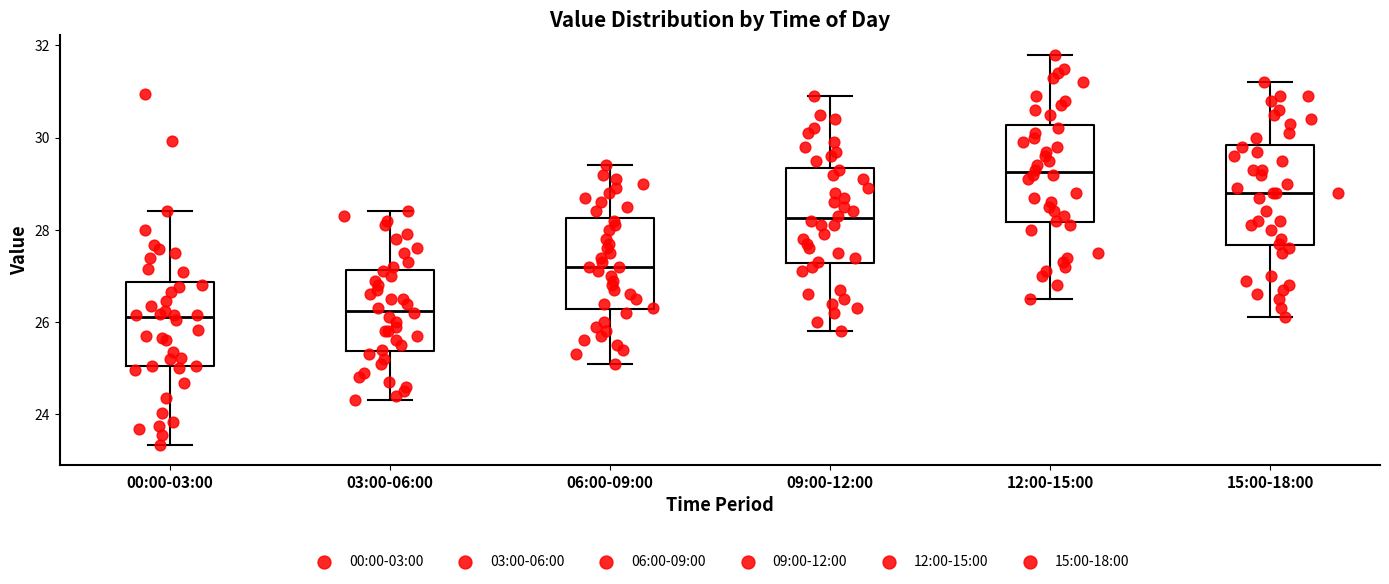

Where is the lower edge of the box for 15:00-18:00 on the y-axis? The values are not printed on the chart, so give them approximately, as read against the axis.

27.6